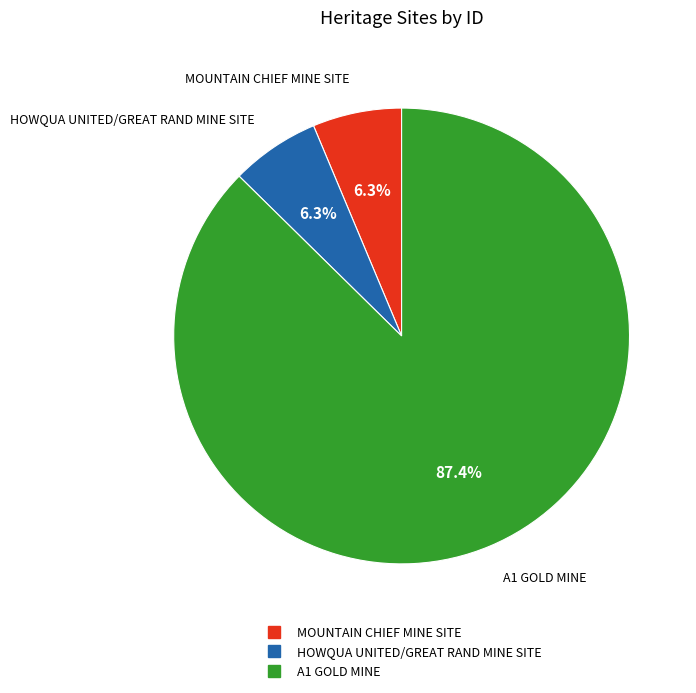

Which slice represents more than half of the pie?

A1 GOLD MINE